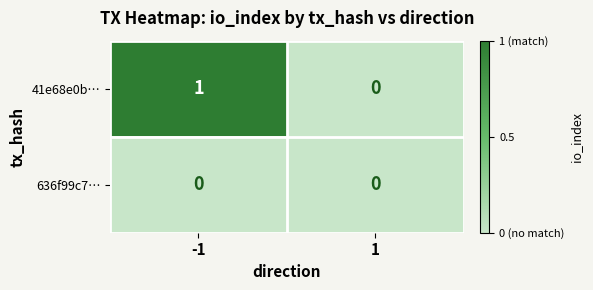

At which category is the sum across all series the highest?

-1